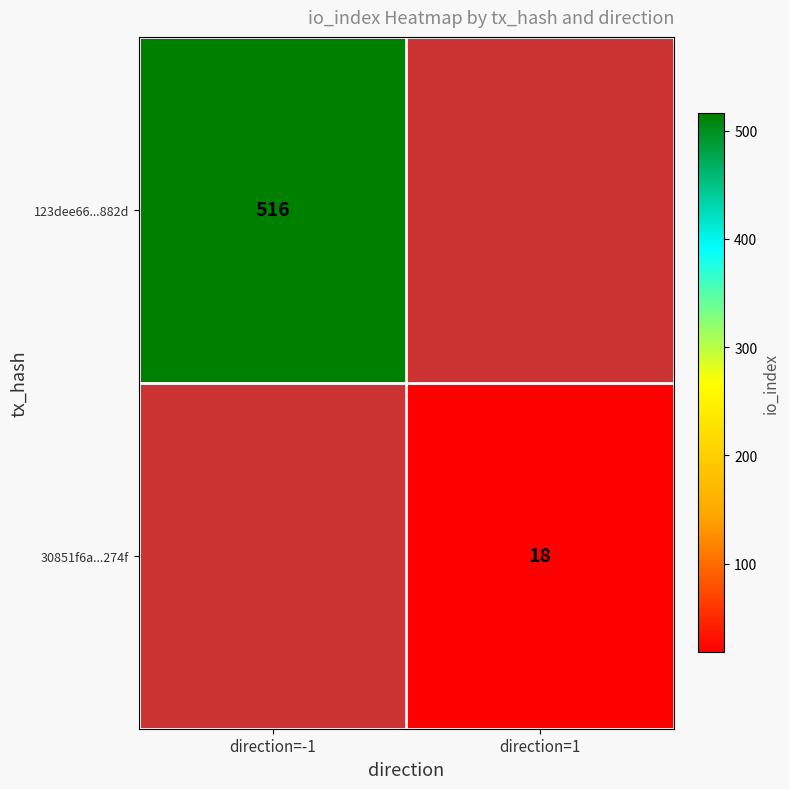

Is the value of 123dee66...882d at direction=-1 greater than the value of 30851f6a...274f at direction=1?

Yes